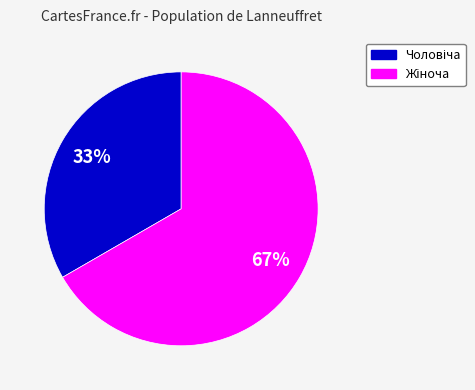

To the nearest percent, what is the average slice percentage?

50%